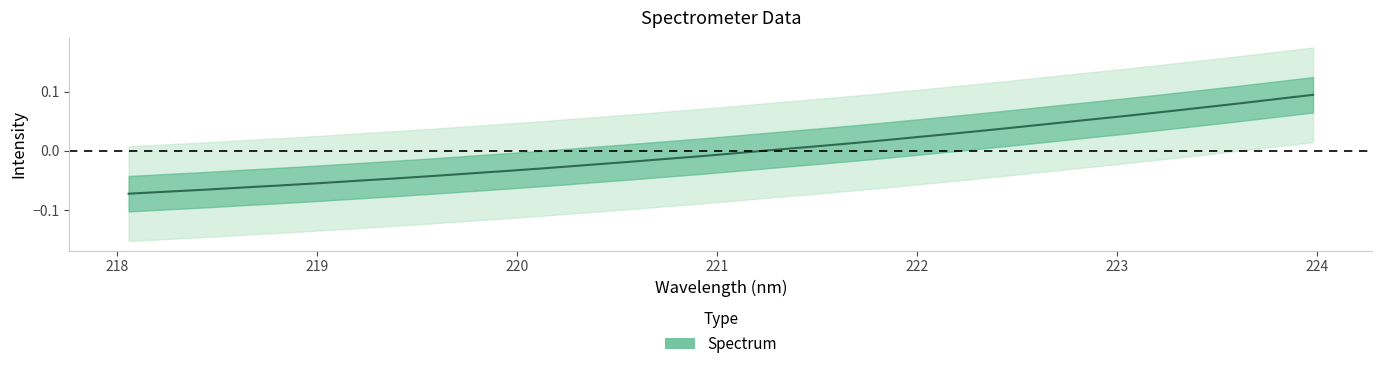

How many series are shown in this chart?

1